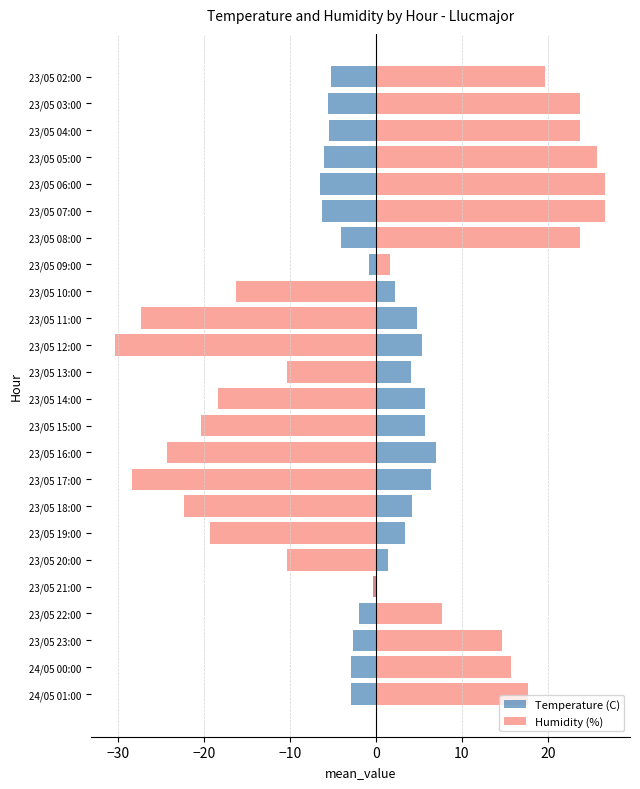

Where does the Temperature (C) series first go above 0?

23/05 20:00